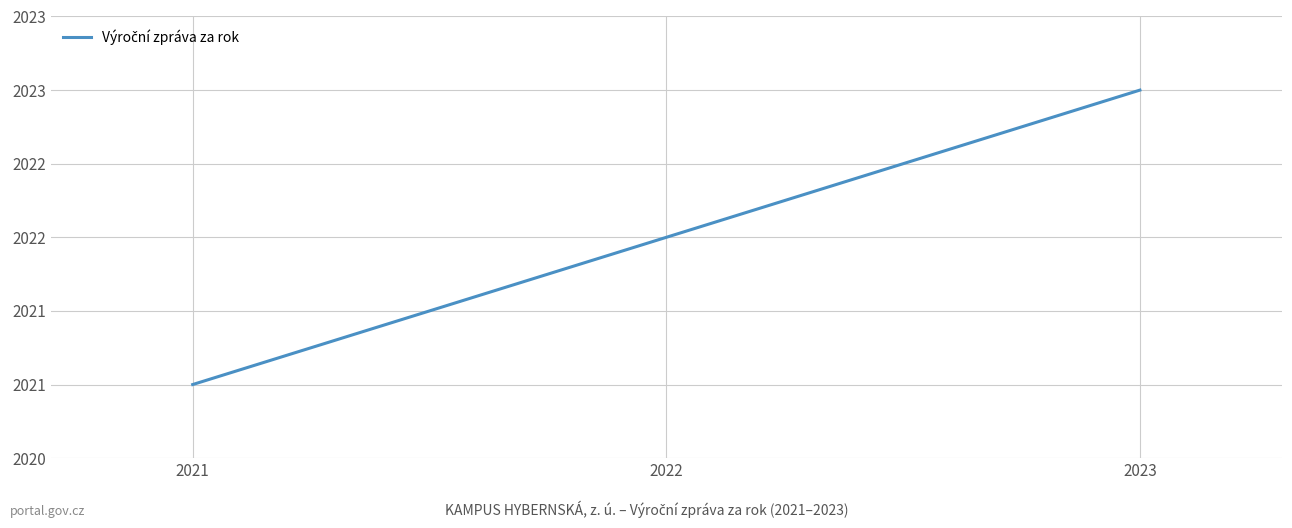

Count the number of data series in this chart.

1